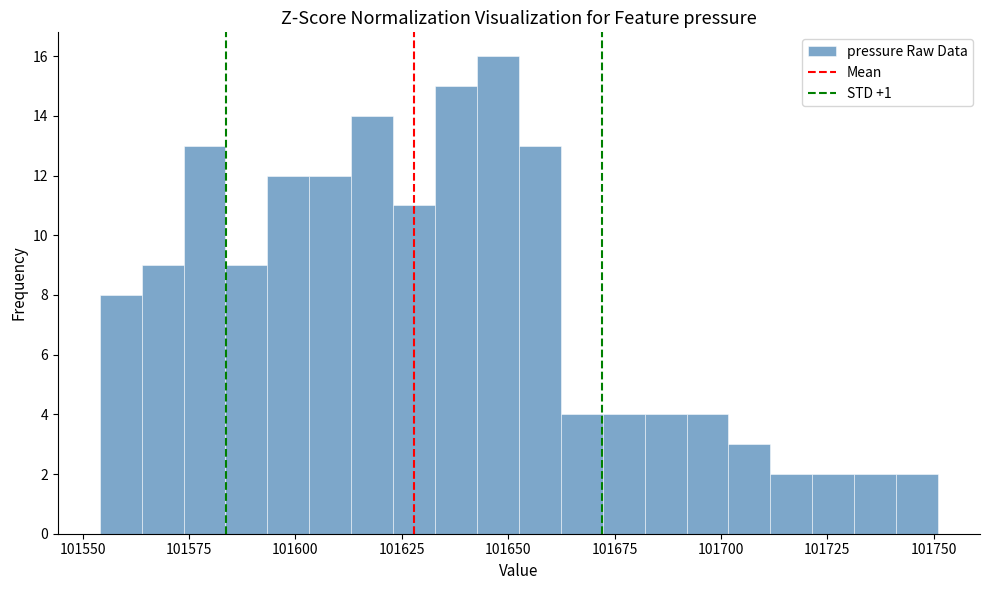

Read against the x-axis, roughly where is the centre of the tallest bar?

101650